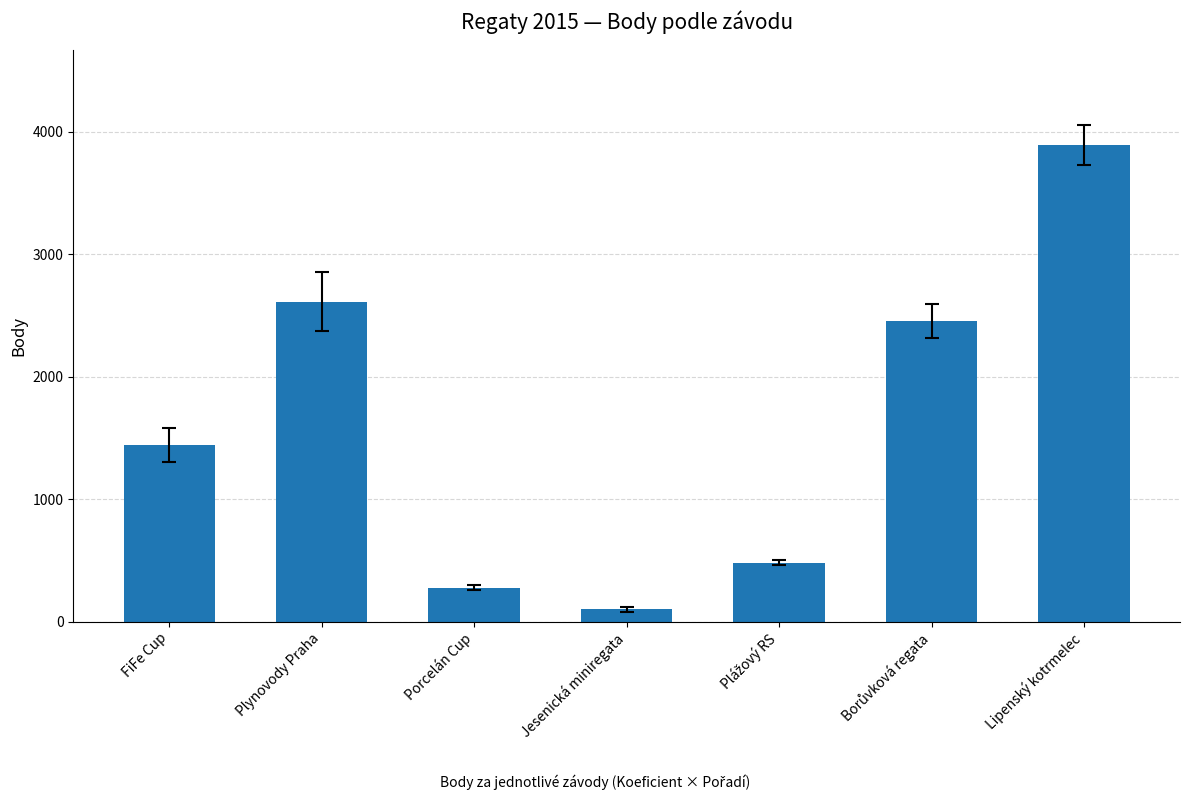

What is the difference between the values at Jesenická miniregata and FiFe Cup?

1339